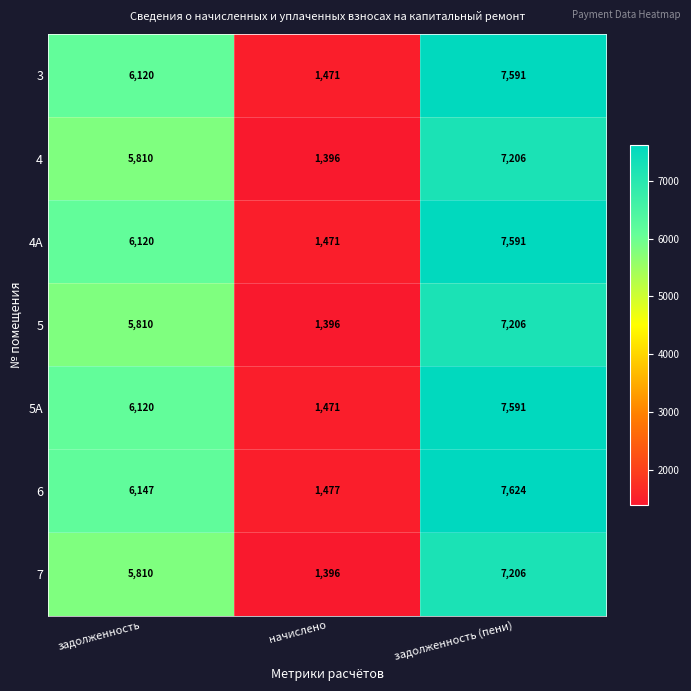

What is the difference between the maximum and second lowest values in the 5 series?

1396